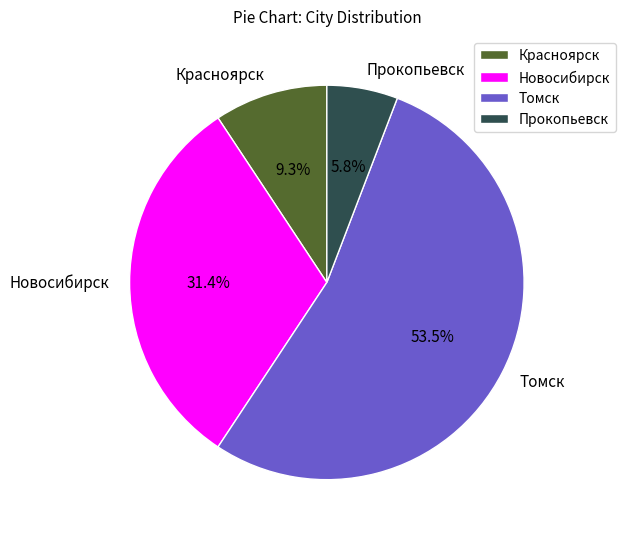

Is there a majority slice in this chart?

Yes